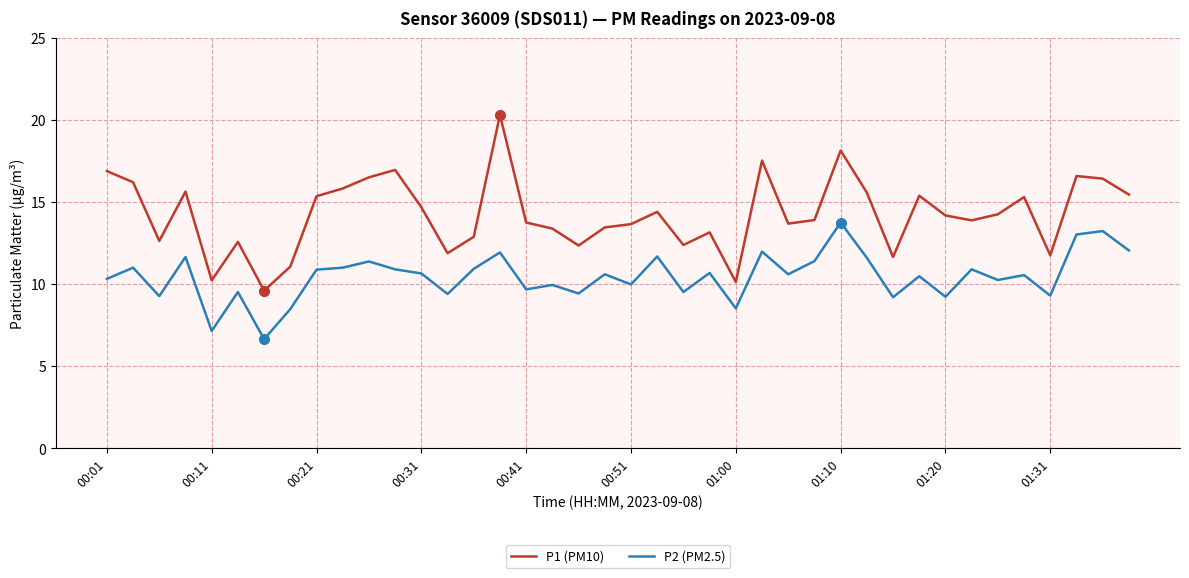

Rank the series by their average value, from lowest to highest.

P2 (PM2.5), P1 (PM10)